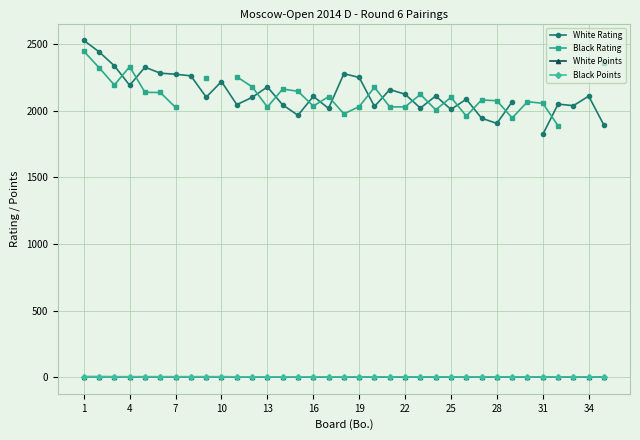

What are all the series names shown in the legend?

White Rating, Black Rating, White Points, Black Points